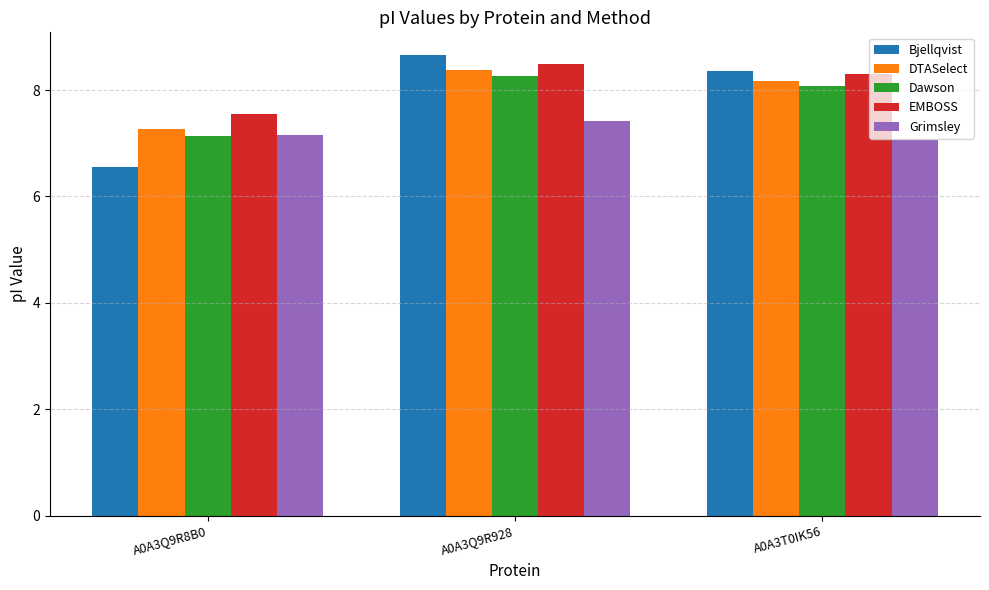

How many values in the Dawson series exceed 8?

2